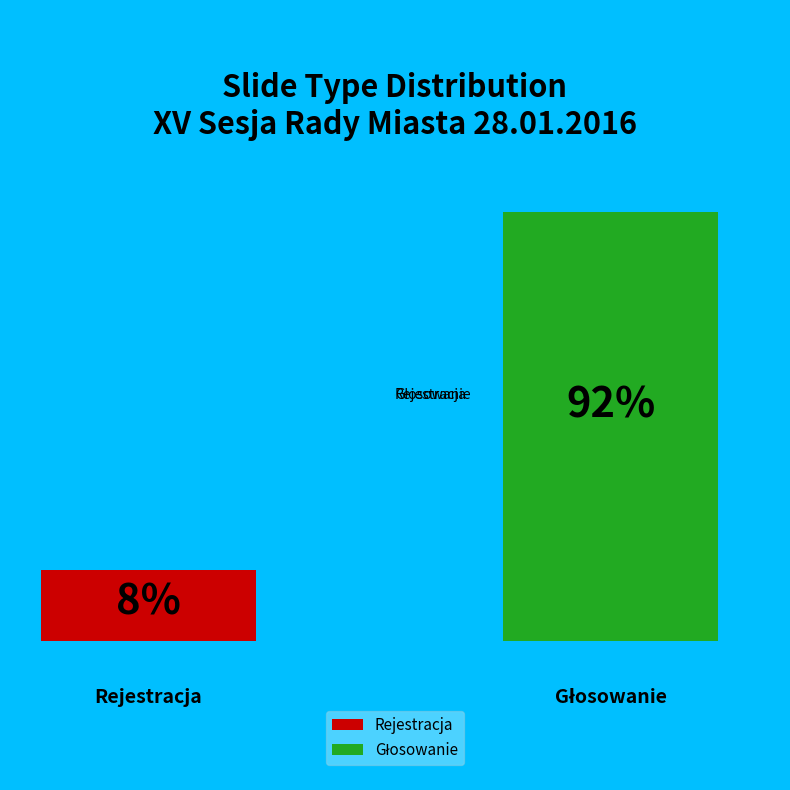

Is there any slice that represents more than half of the pie?

Yes